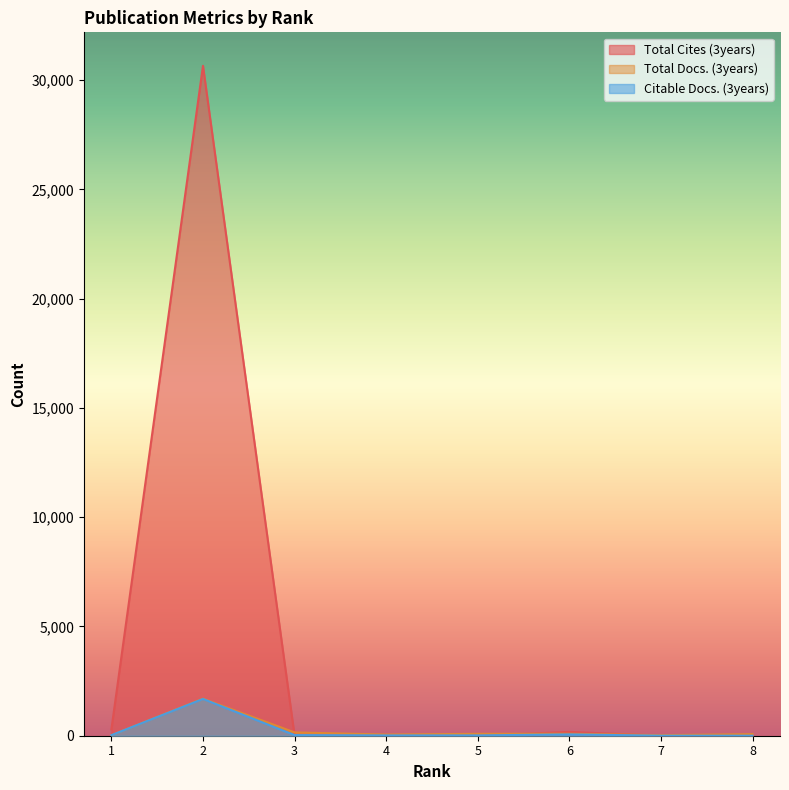

Reading right to left, list all the values displayed in this chart.

Total Docs. (3years): 8=74	7=26	6=90	5=87	4=54	3=152	2=1696	1=25
Total Cites (3years): 8=0	7=0	6=175	5=0	4=0	3=0	2=30652	1=290
Citable Docs. (3years): 8=0	7=1	6=61	5=14	4=13	3=29	2=1683	1=25